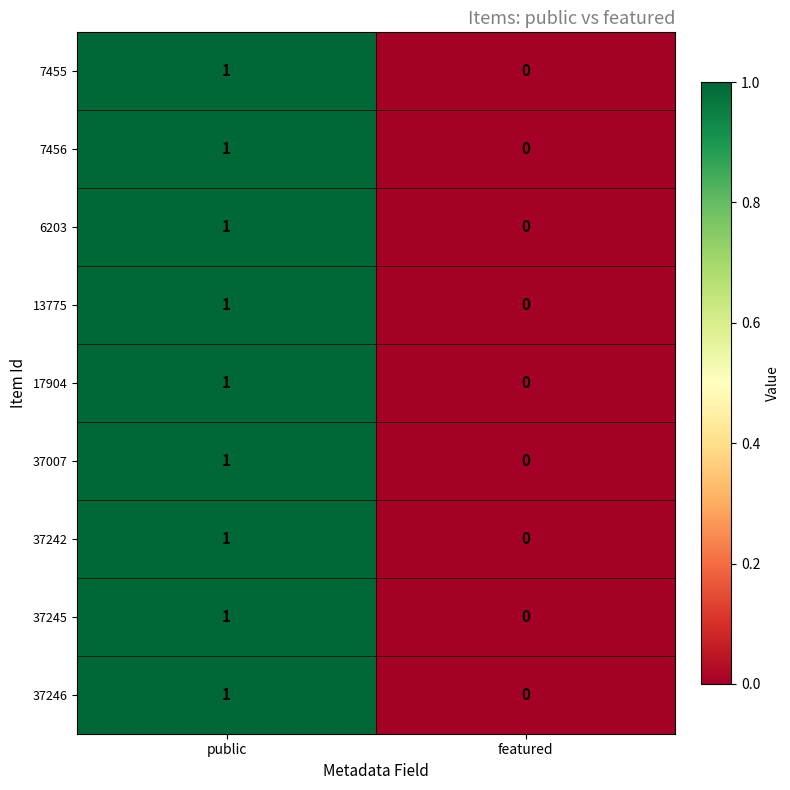

Reading left to right, list all the values displayed in this chart.

7455: public=1	featured=0
7456: public=1	featured=0
6203: public=1	featured=0
13775: public=1	featured=0
17904: public=1	featured=0
37007: public=1	featured=0
37242: public=1	featured=0
37245: public=1	featured=0
37246: public=1	featured=0